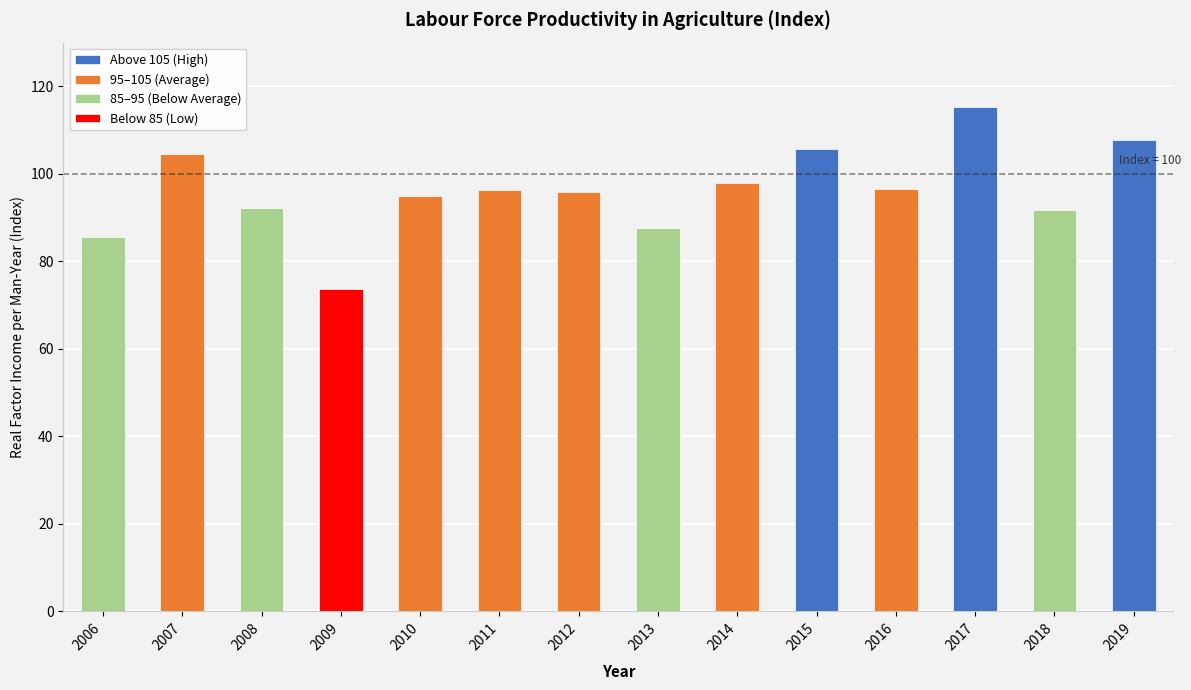

What is the sum of the values at 2017 and 2007?

219.7